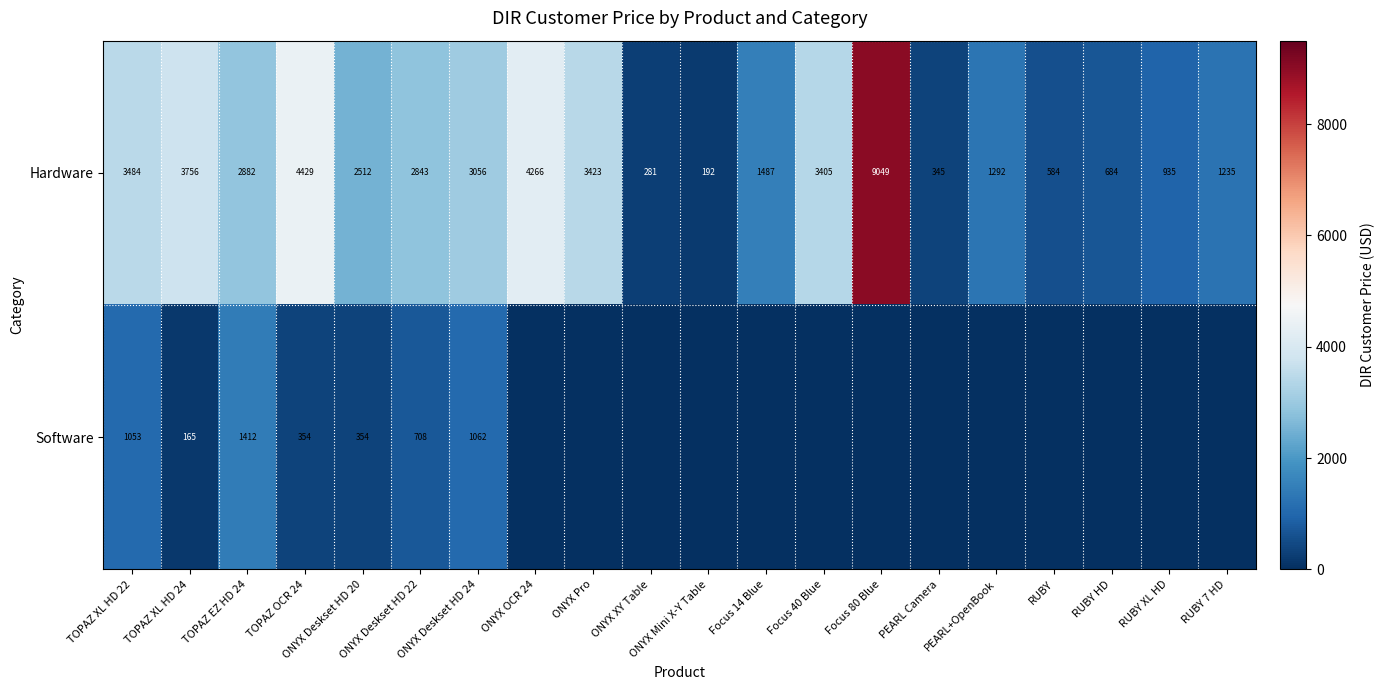

How many series are shown in this chart?

2